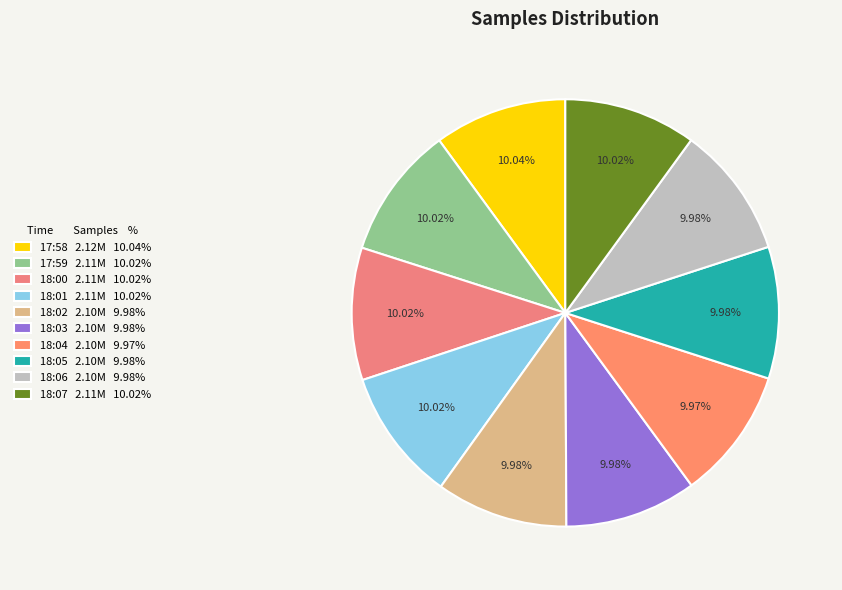

Does 18:03 represent more than half of the total?

No